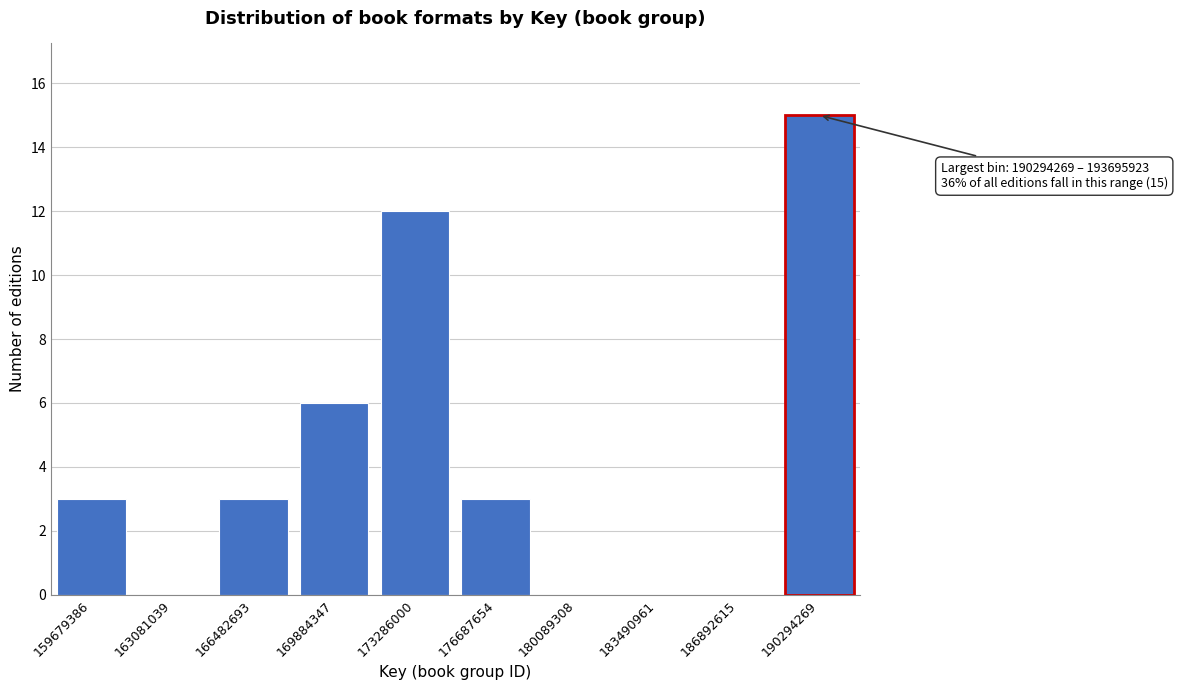

Reading right to left, transcribe all the data shown in this chart.

190294269=15	186892615=0	183490961=0	180089308=0	176687654=3	173286000=12	169884347=6	166482693=3	163081039=0	159679386=3